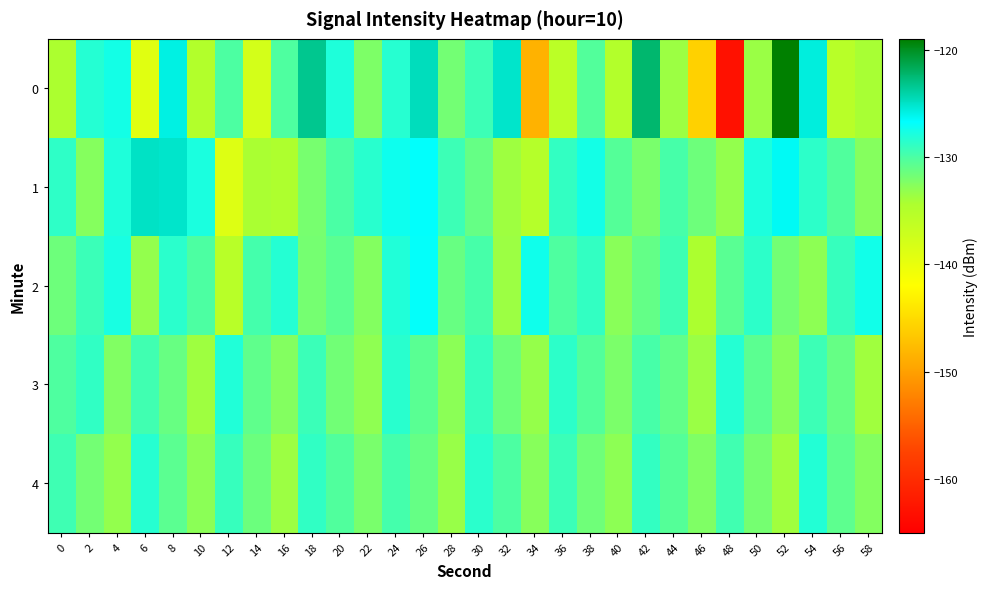

How many data points does each series have?

30